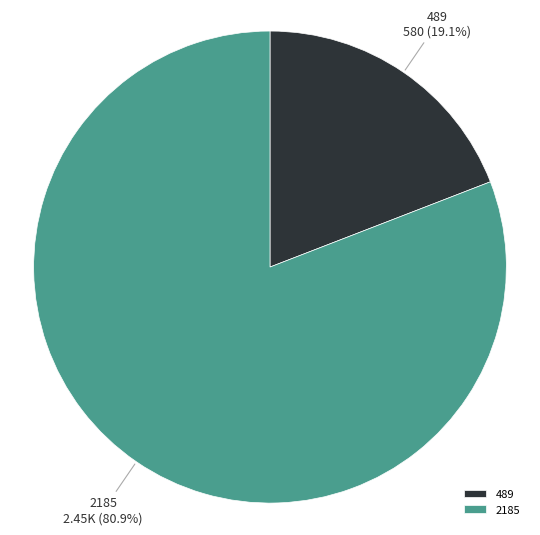

Is the sum of 489 and 2185 greater than half?

Yes